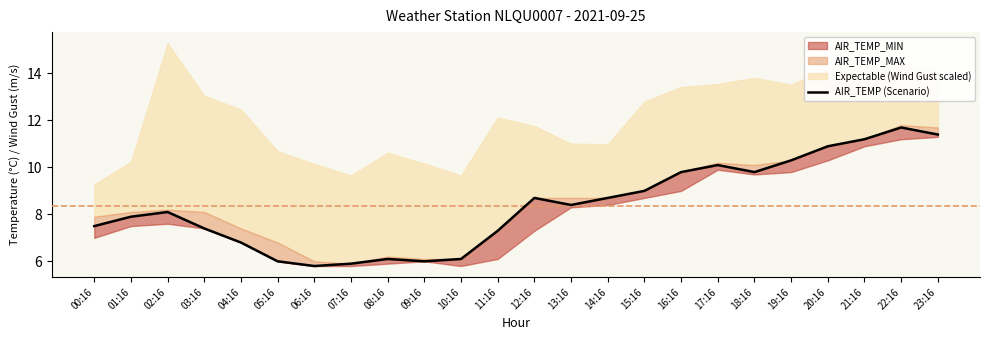

What is the greatest value displayed?

11.7